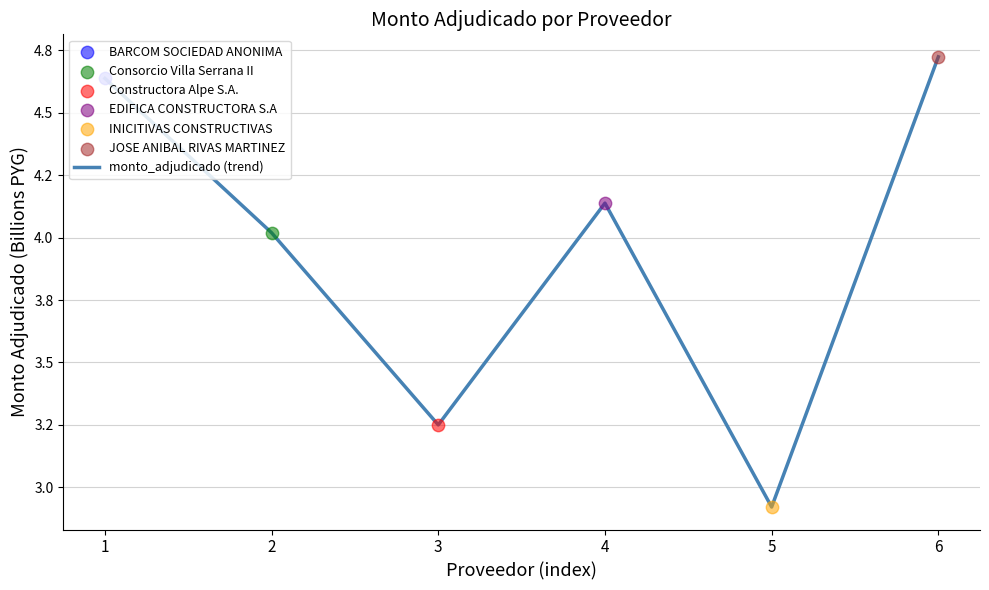

Which has a higher value, 2 or 3?

2